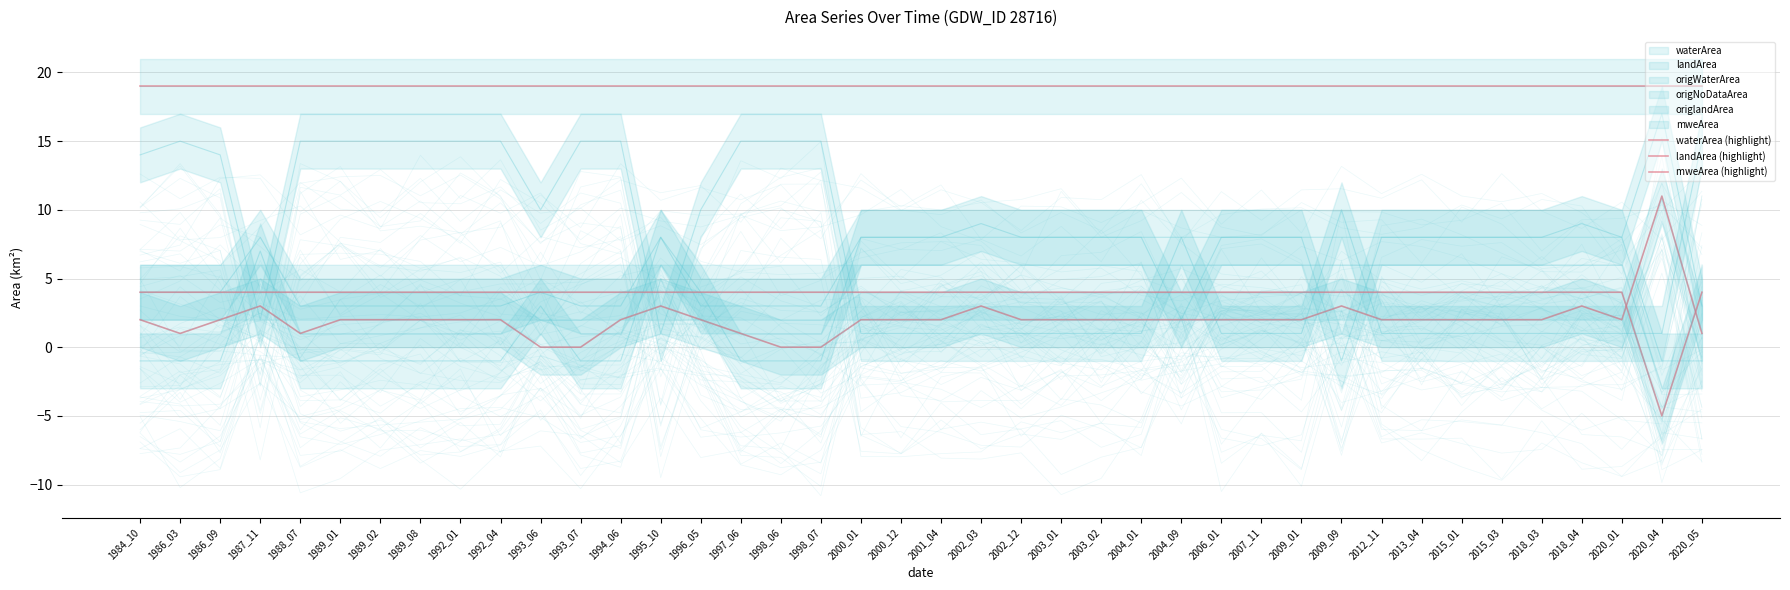

True or false: landArea (highlight) and mweArea (highlight) cross at least once.

False